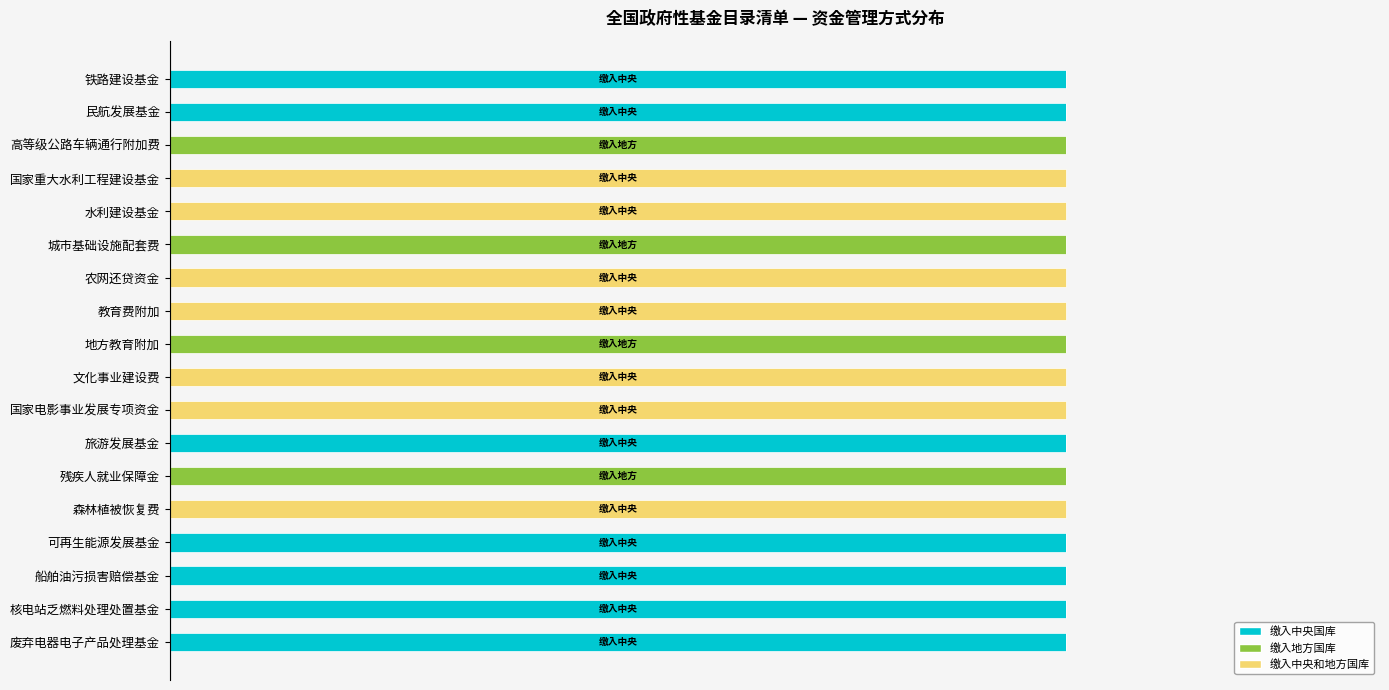

What is the difference between the maximum and minimum values in the 缴入地方国库 series?

1